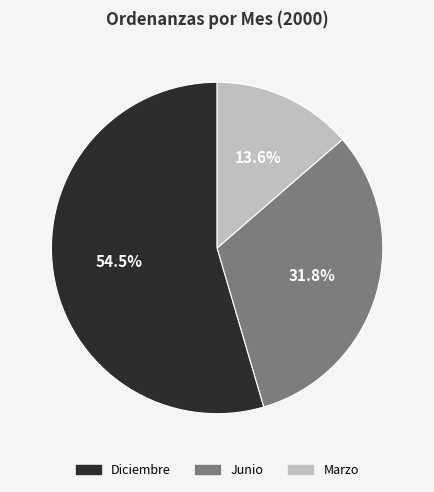

True or false: Marzo accounts for 14% of the total.

True